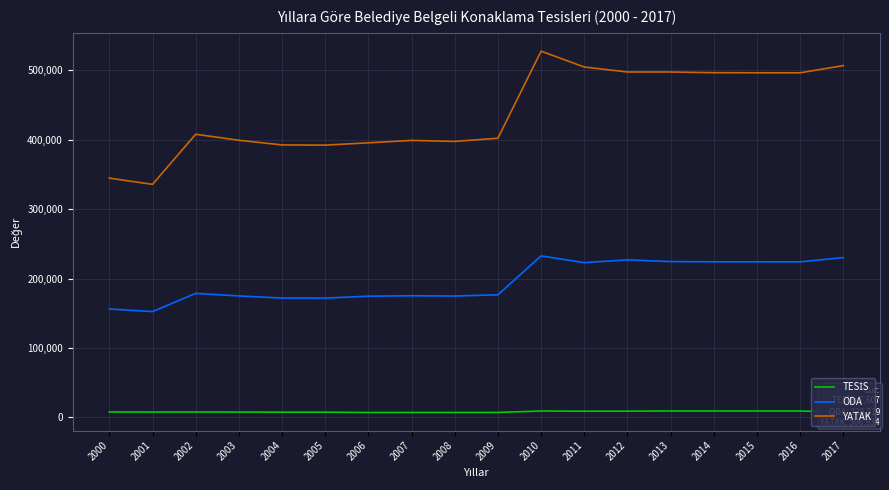

Is the value of ODA at 2014 greater than the value of YATAK at 2003?

No